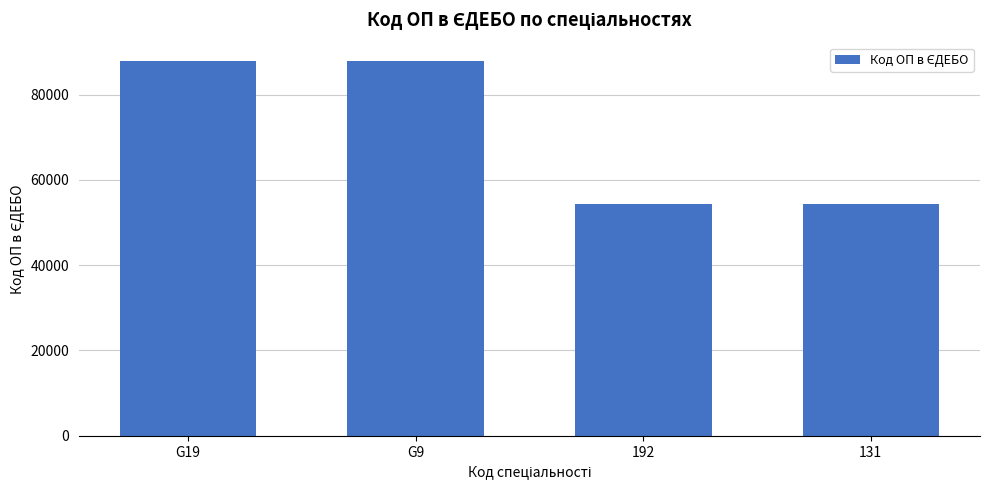

What is the label of the 3rd bar from the right?

G9